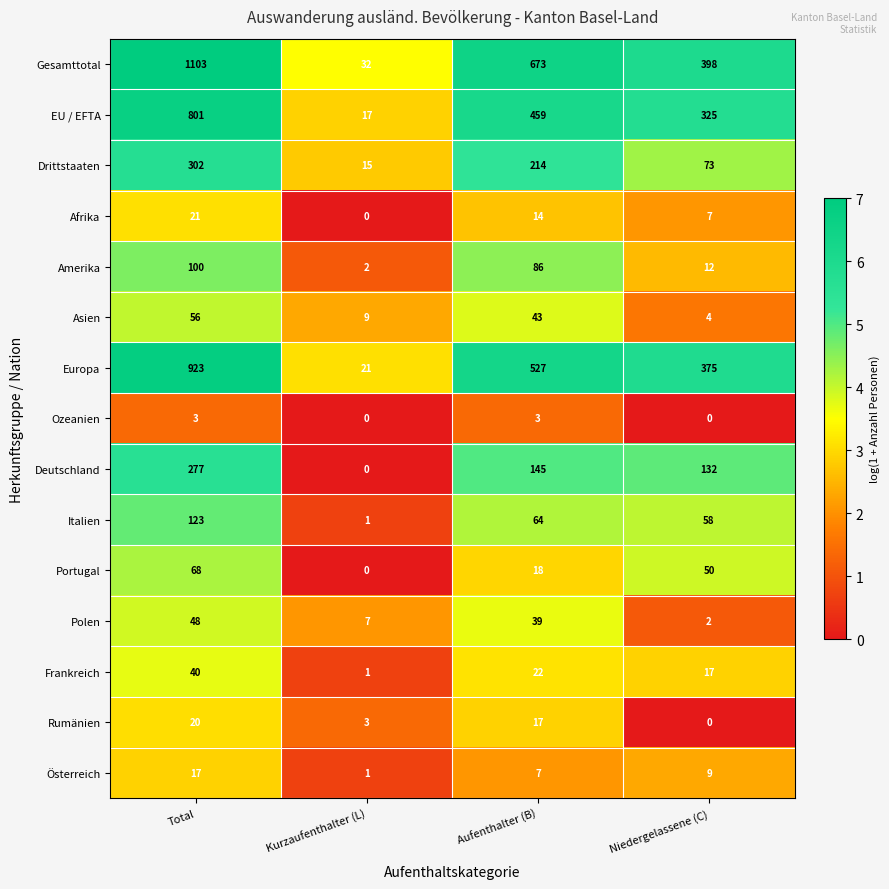

The Drittstaaten series shows 302 at Total. True or false?

True